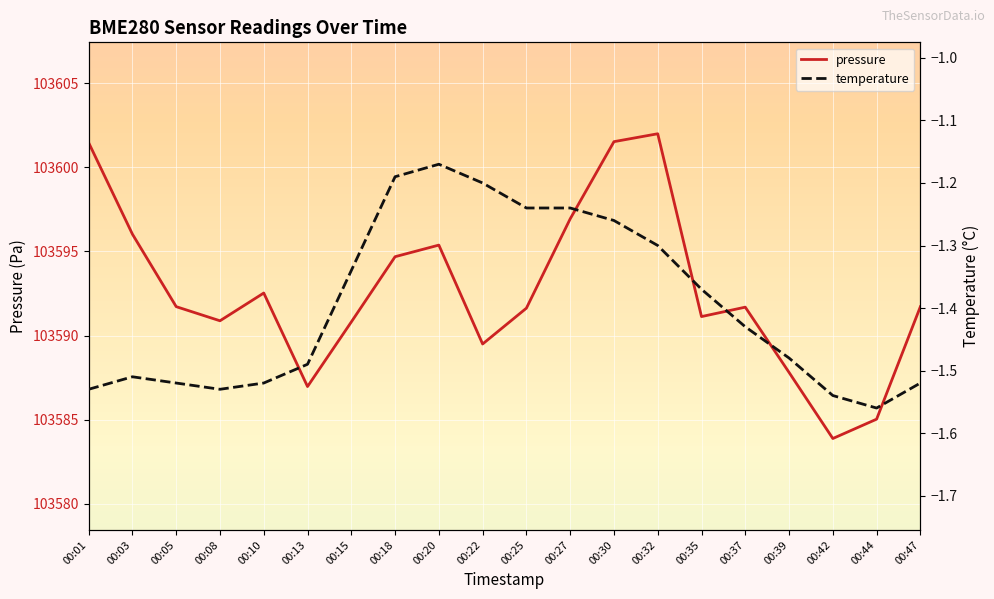

What is the smallest value displayed?

-1.6